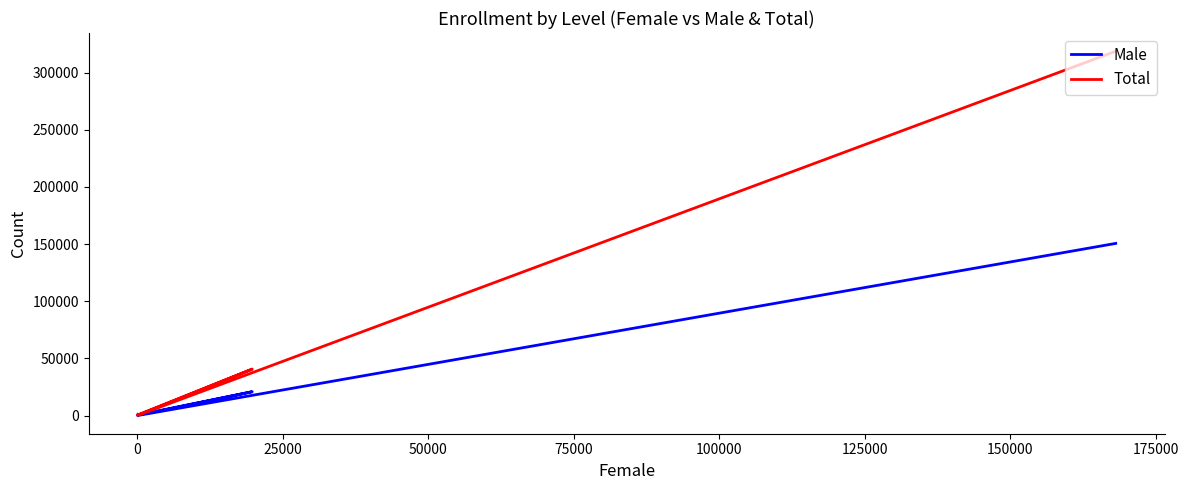

What is the difference between the highest and lowest values at 0?

106